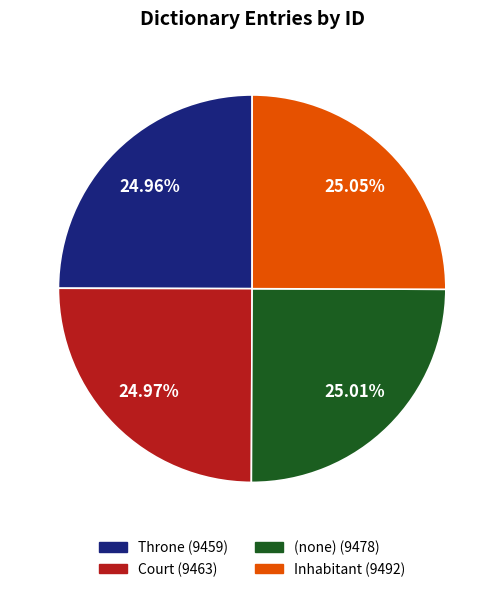

True or false: Throne accounts for 32% of the total.

False